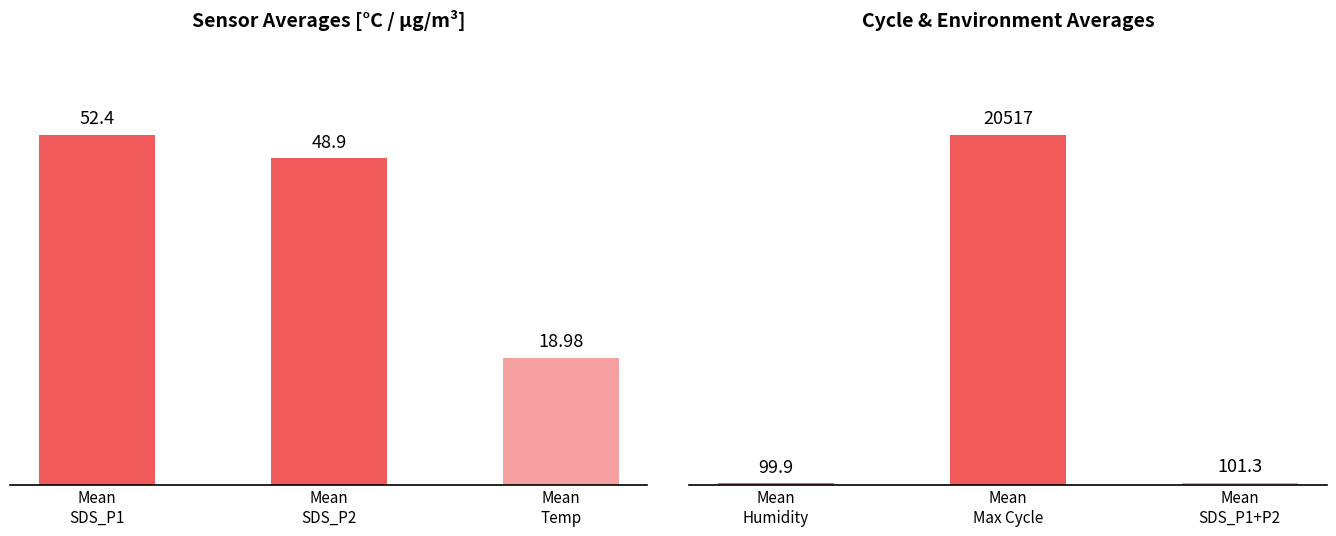

Rank the series by their maximum value, from highest to lowest.

Cycle & Environment Averages, Sensor Averages [°C / µg/m³]